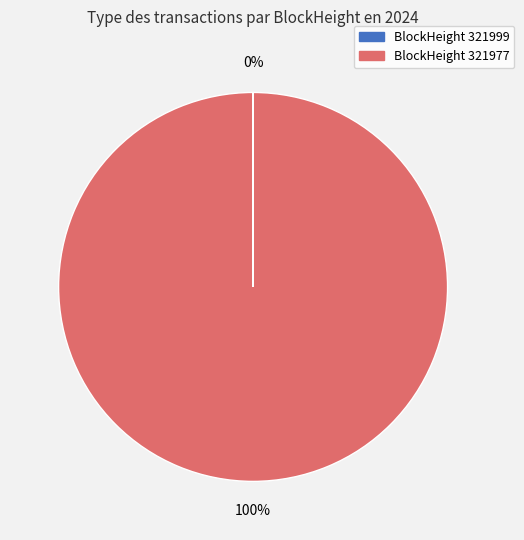

What percentage is the BlockHeight 321977 slice, to the nearest percent?

100%